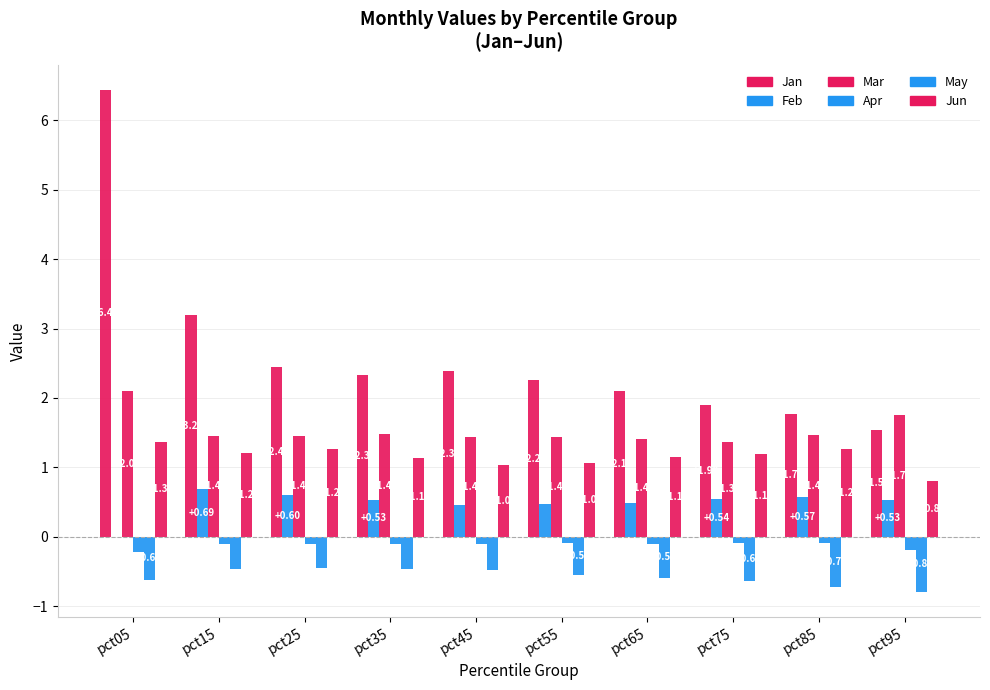

How many groups of bars are there?

10